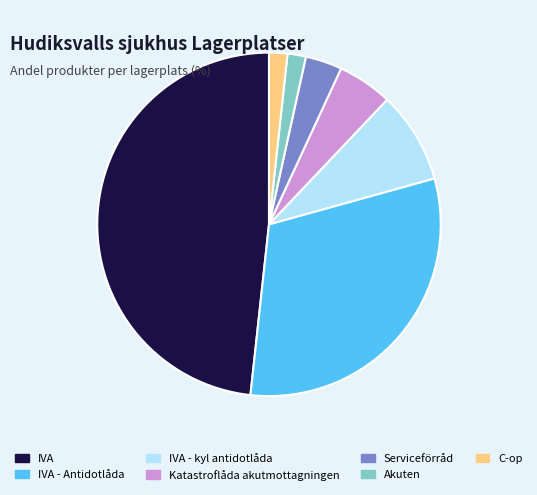

Which slice is the largest?

IVA